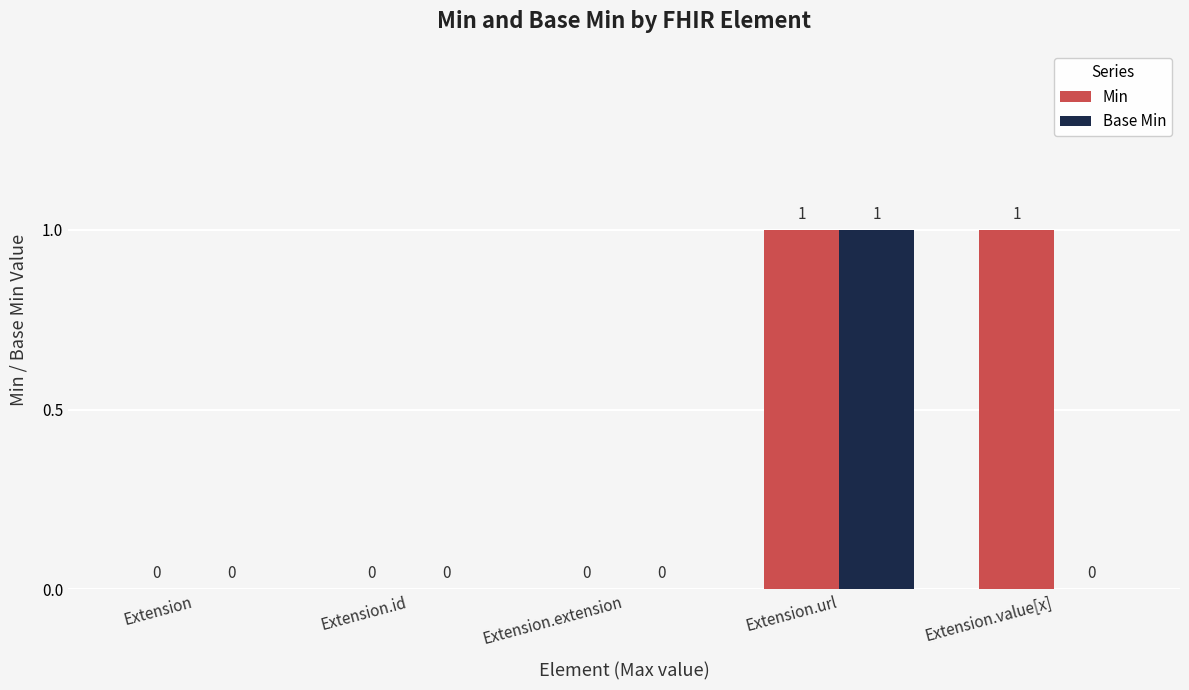

What is the sum of all Min values?

2